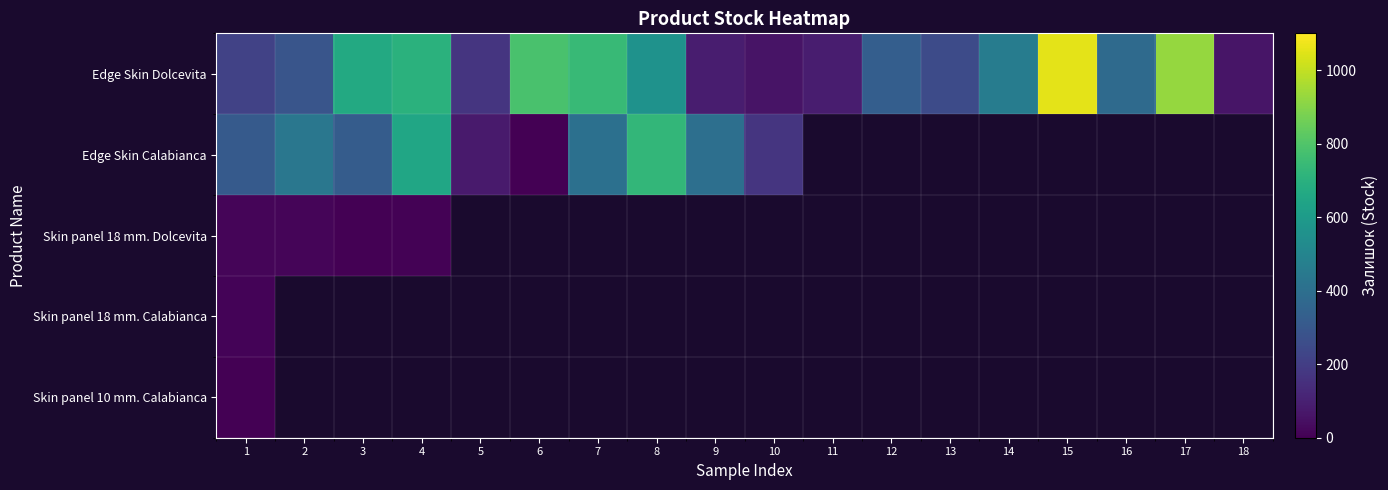

At how many categories does at least one series exceed 66?

17